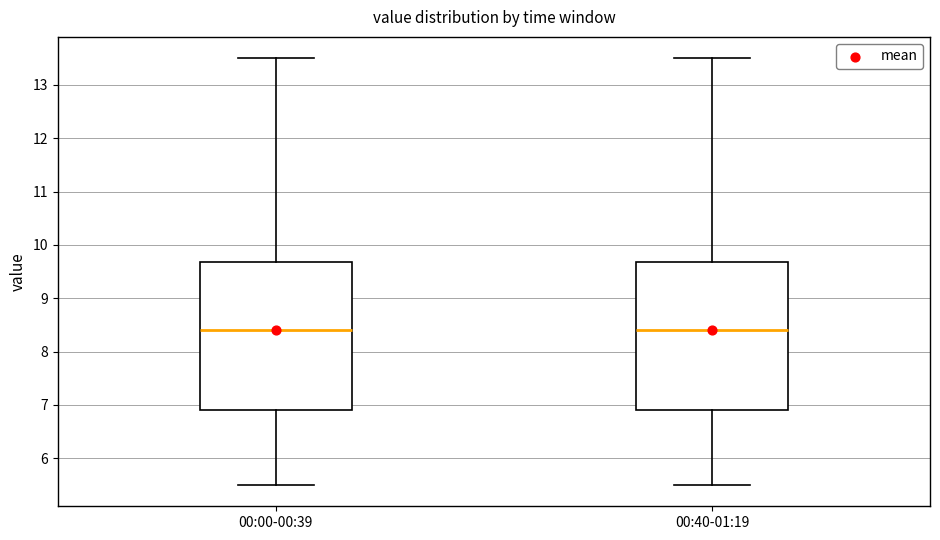

Where is the upper edge of the box for 00:40-01:19 on the y-axis? The values are not printed on the chart, so give them approximately, as read against the axis.

9.7